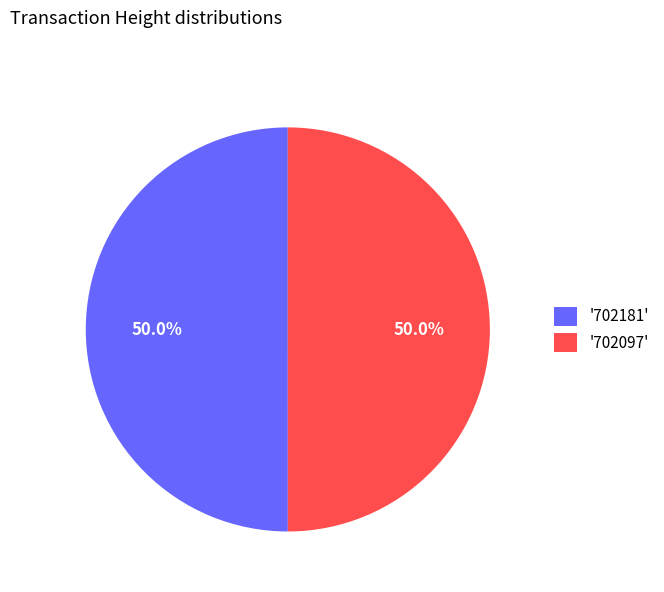

How much of the chart is everything except '702181'?

50.0%